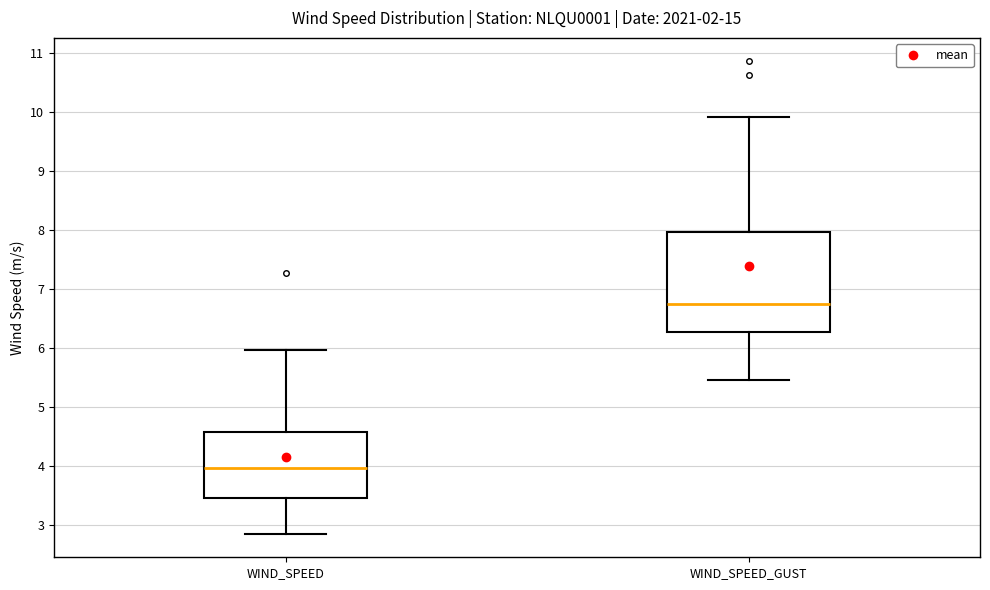

Reading left to right, transcribe this box plot: for each box, give where its median line is, the range the box spans, and where its two whiskers end, as read against the y-axis. The values are not printed on the chart, so give them approximately, as read against the axis.

WIND_SPEED: median 4.0, box 3.5 to 4.6, whiskers 2.9 to 6.0
WIND_SPEED_GUST: median 6.8, box 6.3 to 8.0, whiskers 5.5 to 9.9